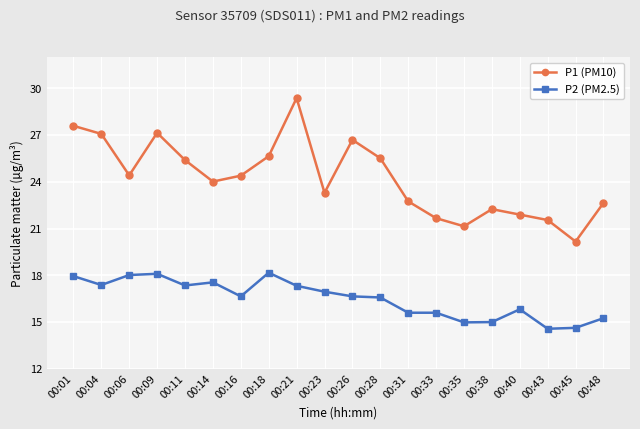

How many lines are shown in the chart?

2